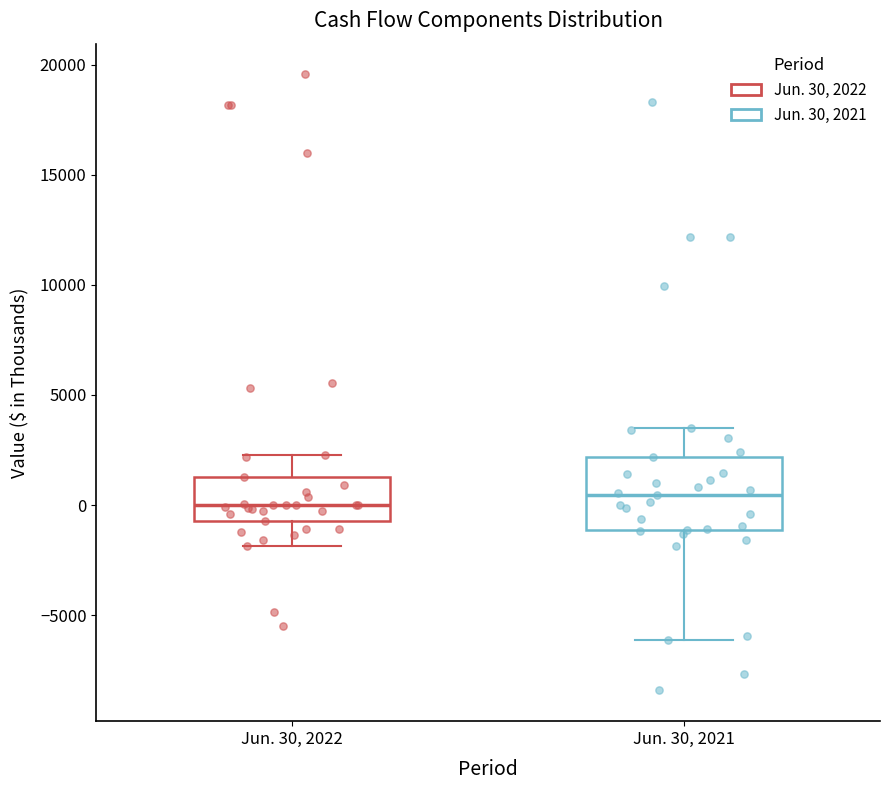

Where is the lower edge of the box for Jun. 30, 2022 on the y-axis? The values are not printed on the chart, so give them approximately, as read against the axis.

-500